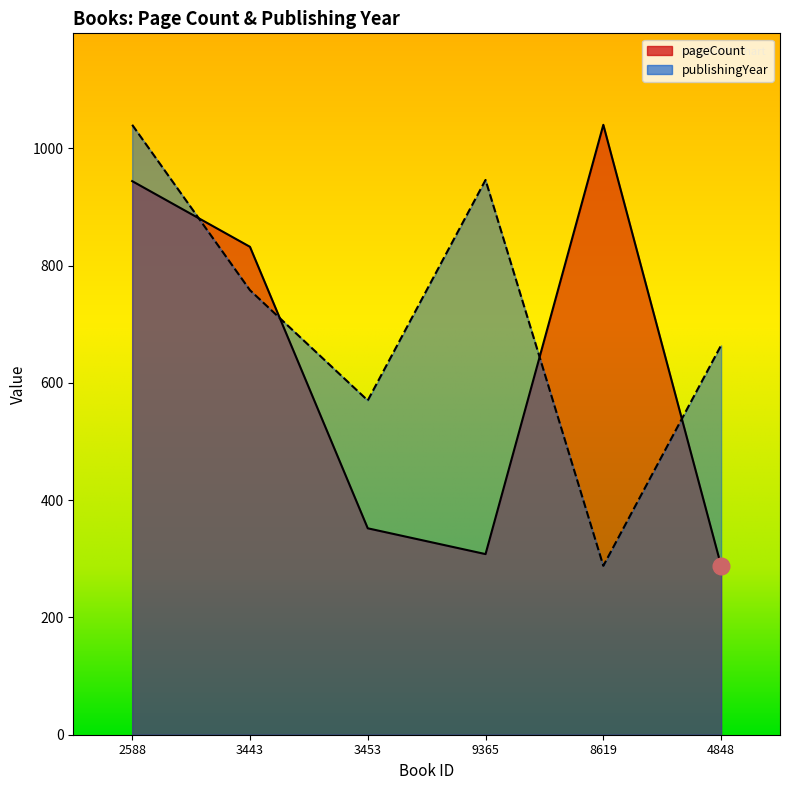

At which category is the sum across all series the highest?

2588